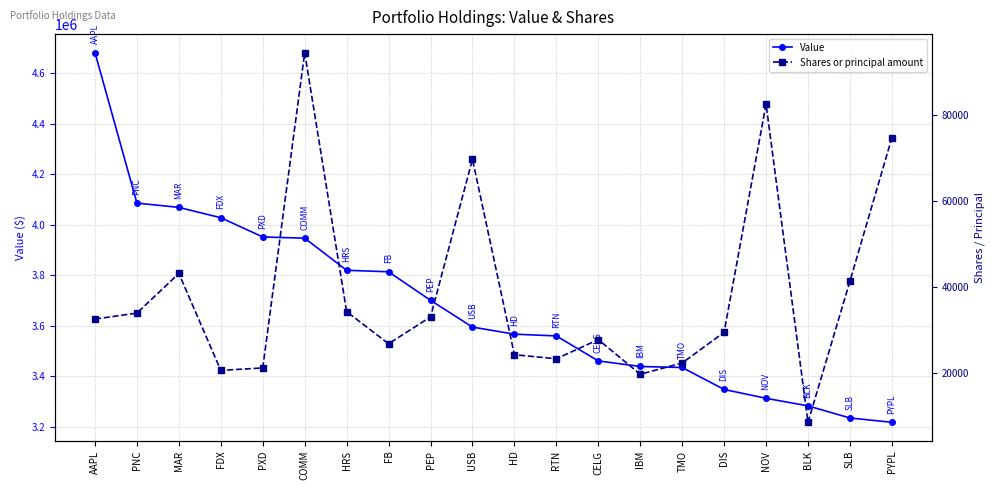

How many interior local peaks does the Shares or principal amount series have?

5